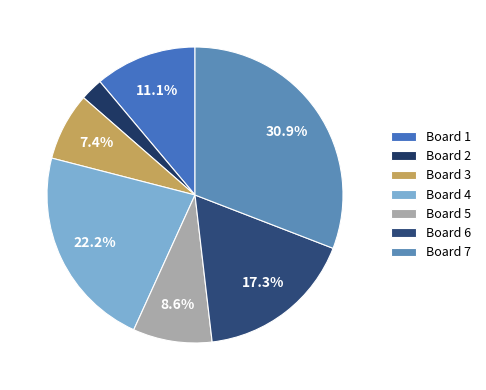

Is there a majority slice in this chart?

No